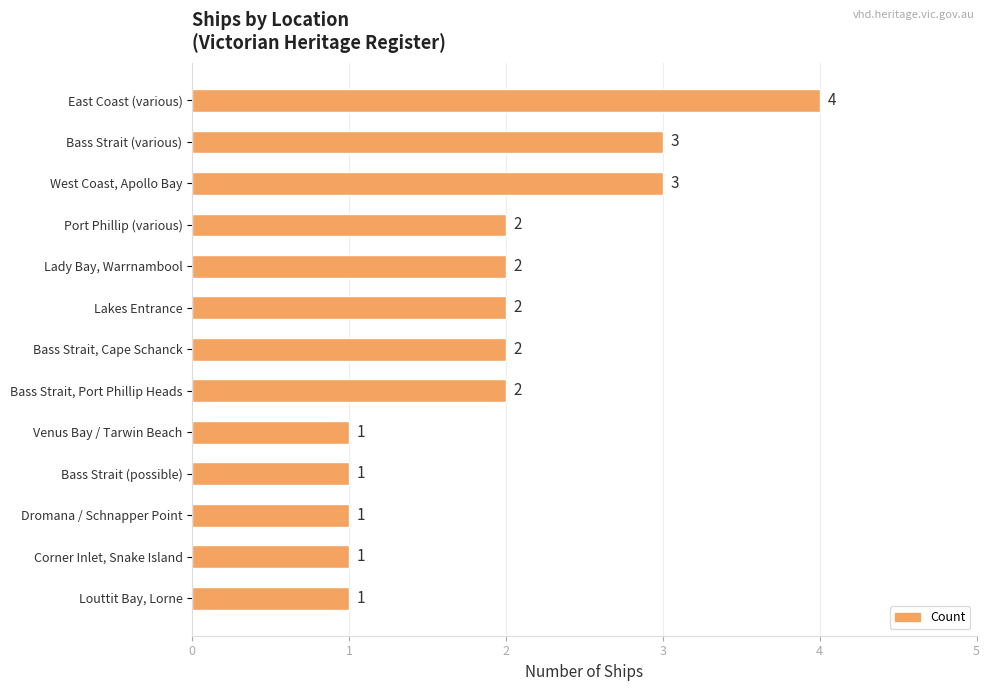

What is the maximum value shown in the chart?

4